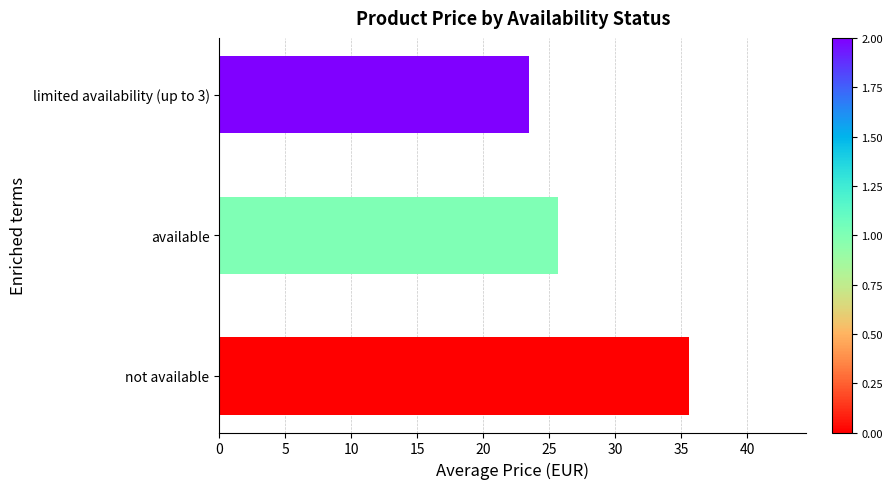

How many bars are there in total?

3